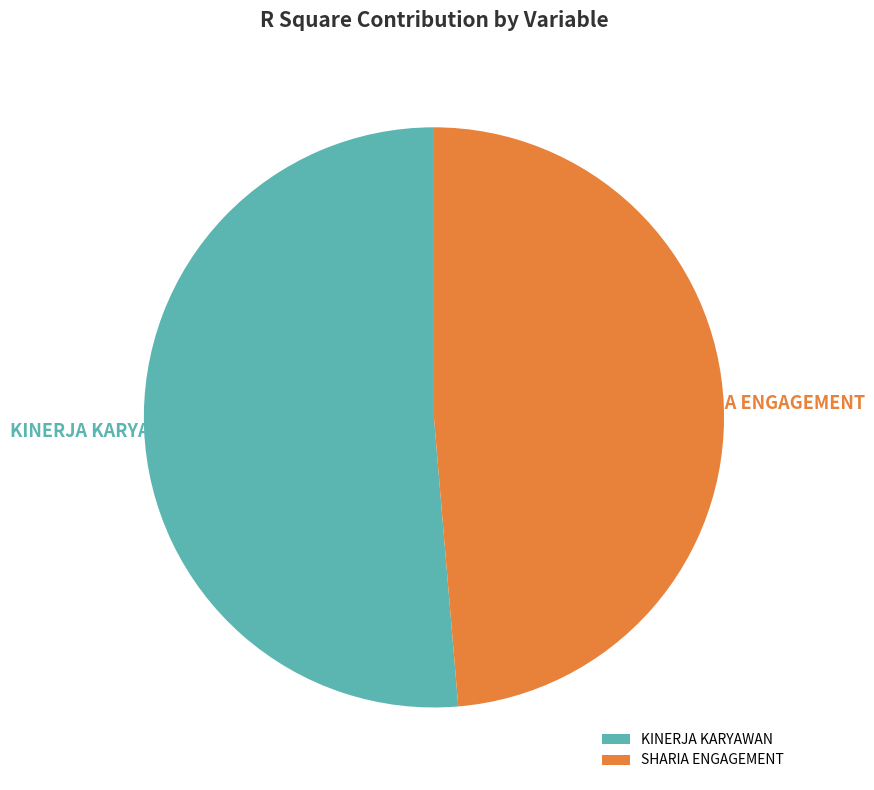

What percentage is the SHARIA ENGAGEMENT slice, to the nearest percent?

49%